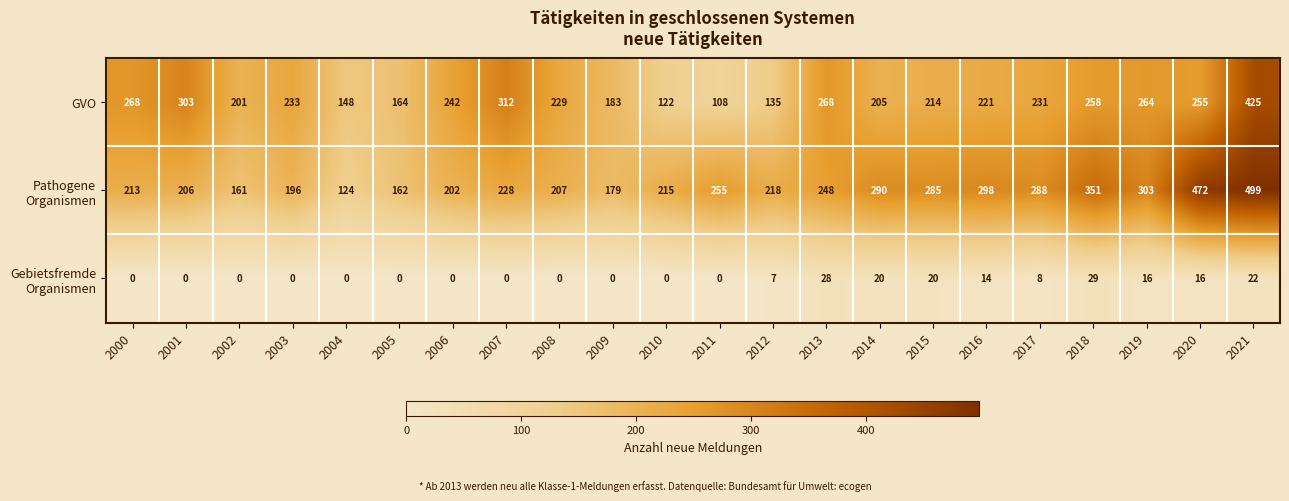

What is the spread (max minus min) of values at 2013?

240